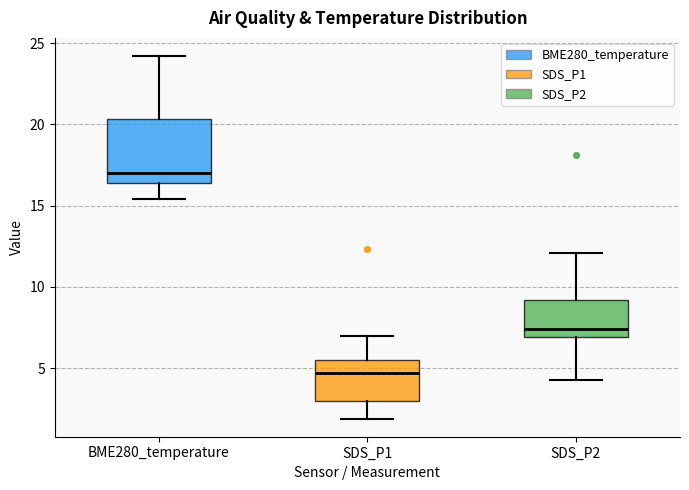

Which box is the tallest, from its lower edge to its upper edge?

BME280_temperature